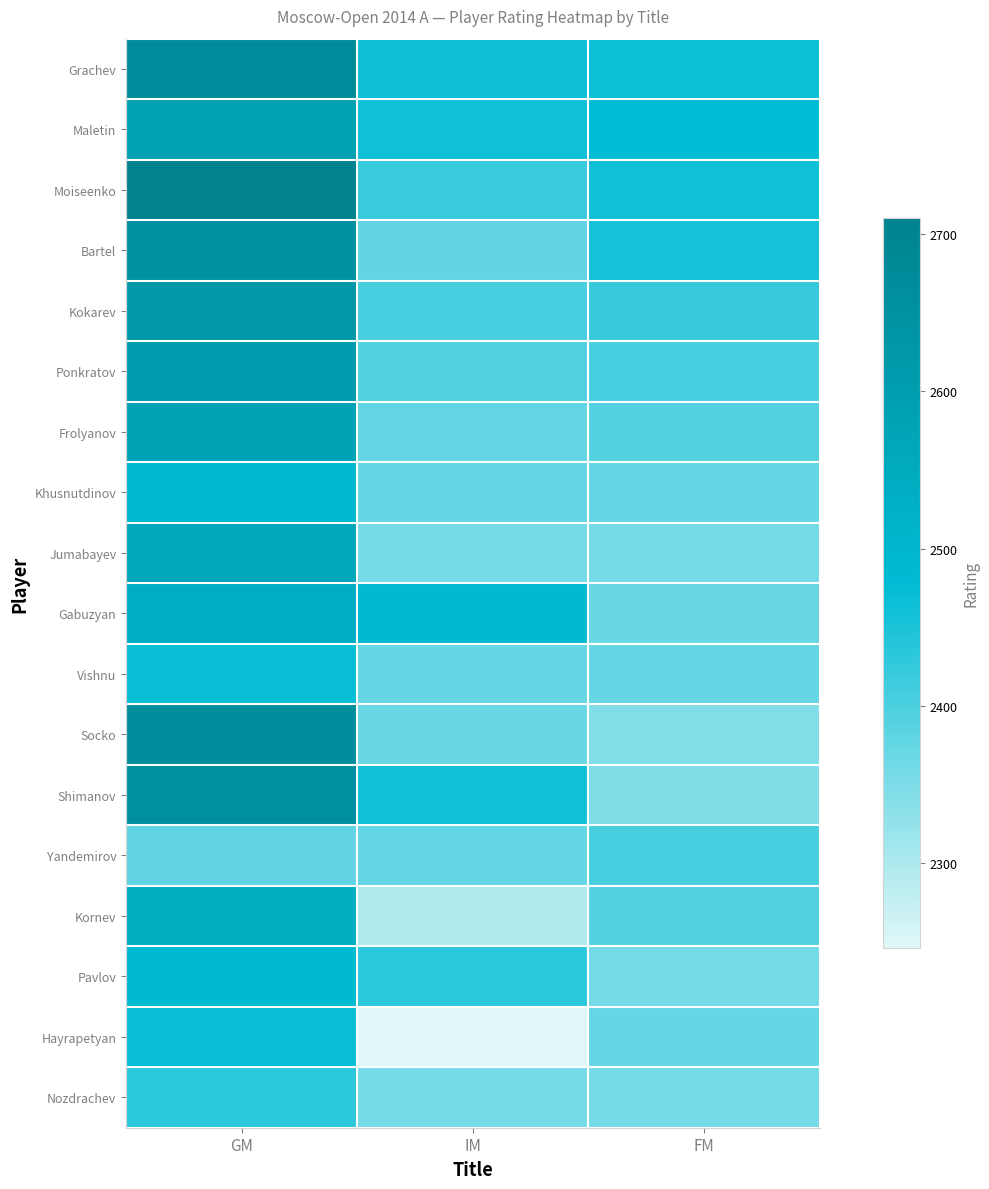

What is the total value across all series at FM?

43124